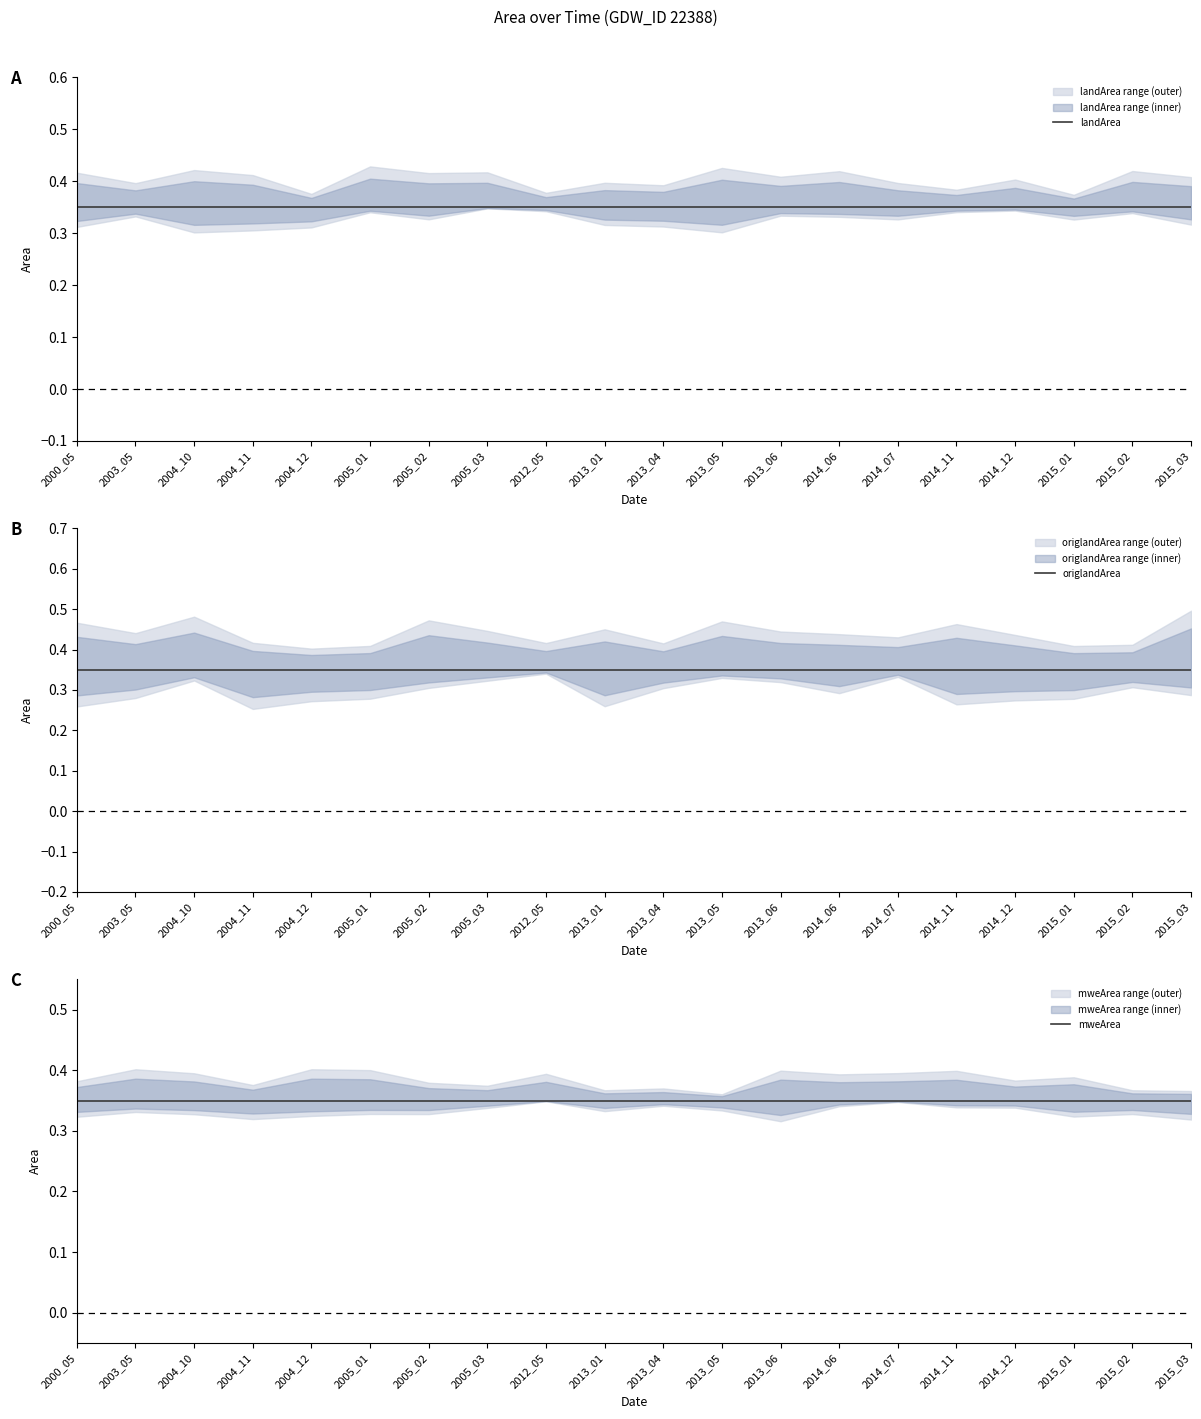

Which category has the lowest value across all series?

2000_05